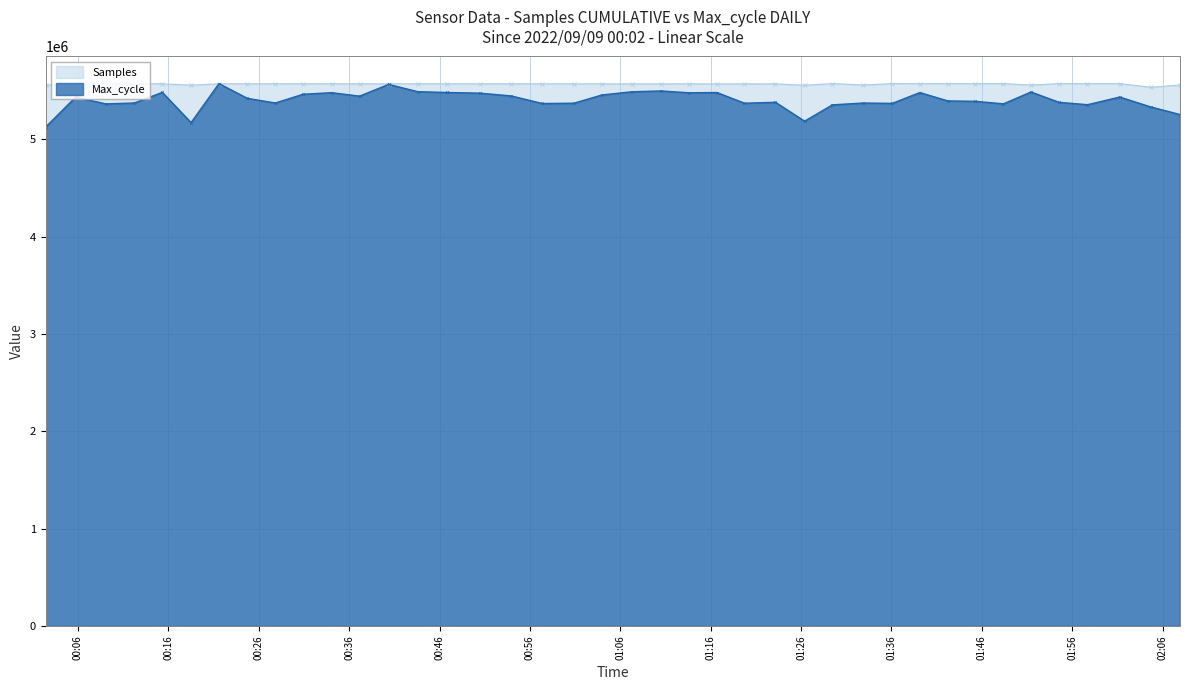

What is the highest value of the Max_cycle series?

5571385.0